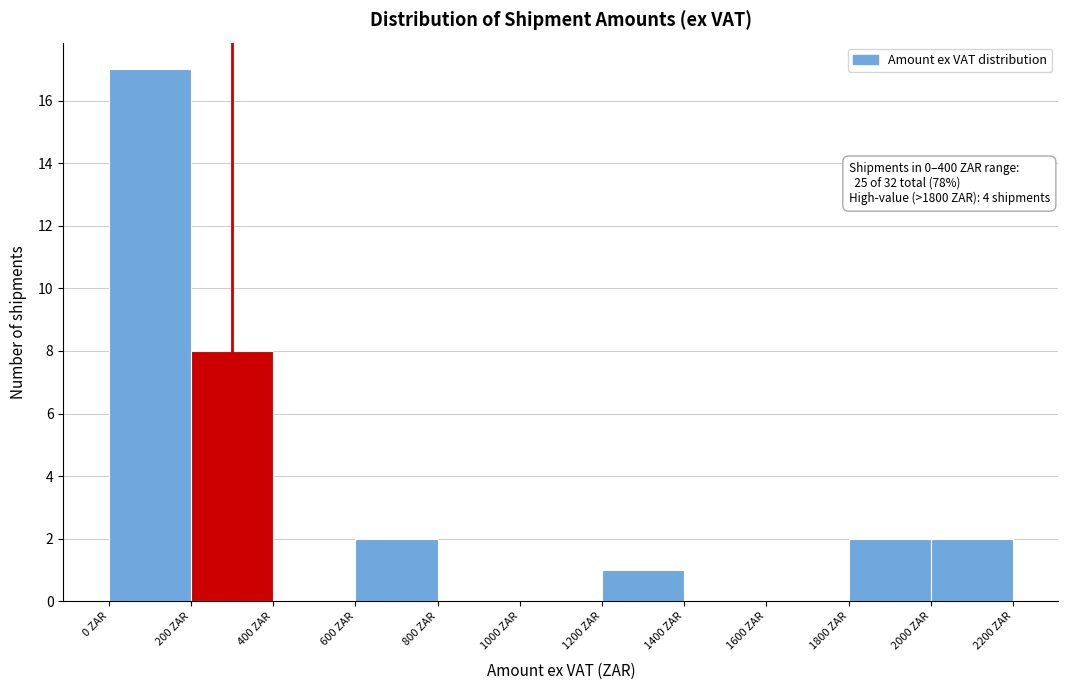

Which range on the x-axis has the tallest bar?

0 to 200